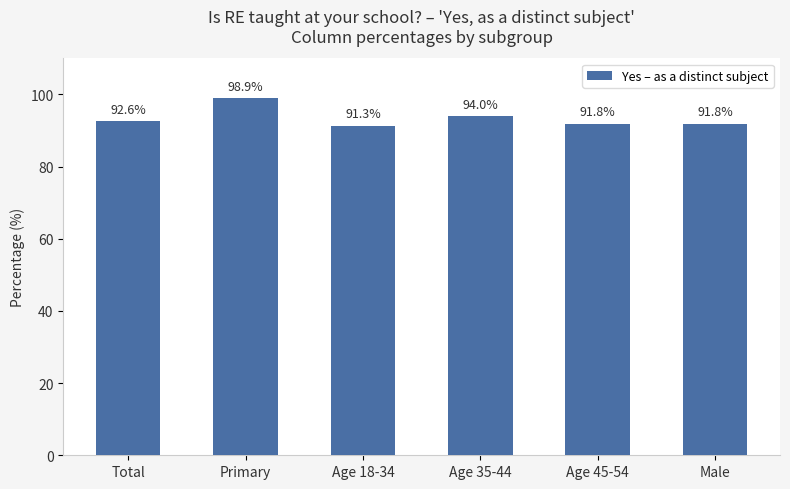

What is the approximate value at Age 35-44?

94.0